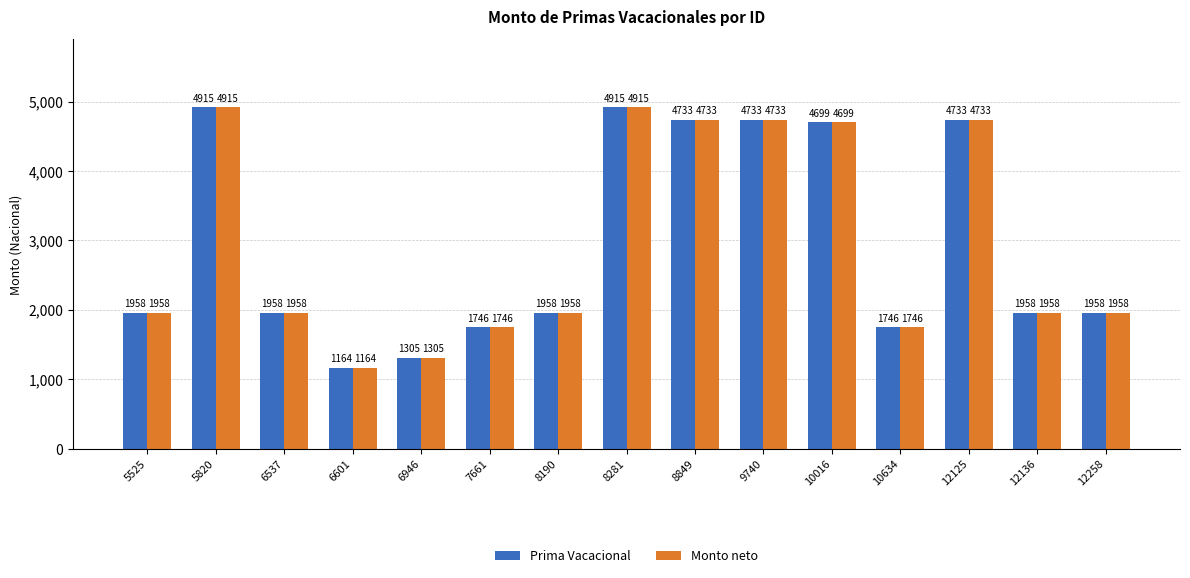

The value of Prima Vacacional at 6537 is 1957.9. True or false?

True